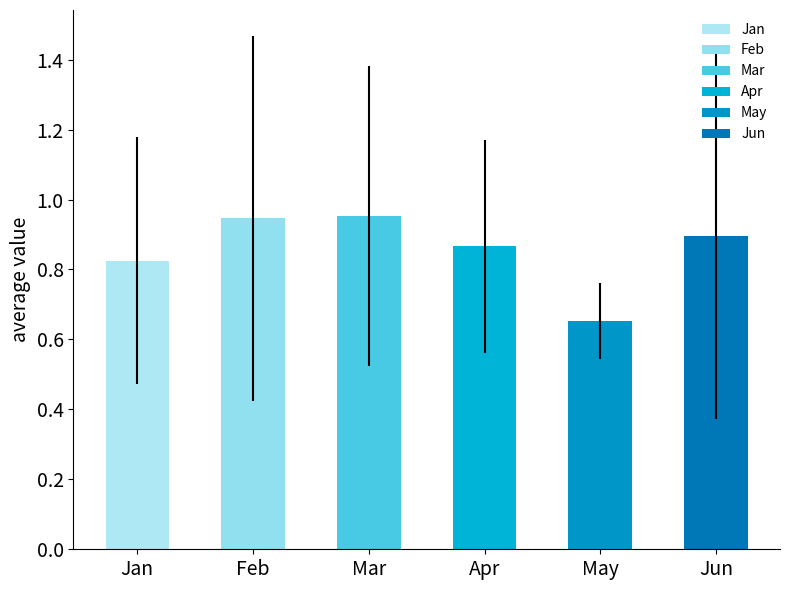

What is the change in value from Jan to May?

-0.2